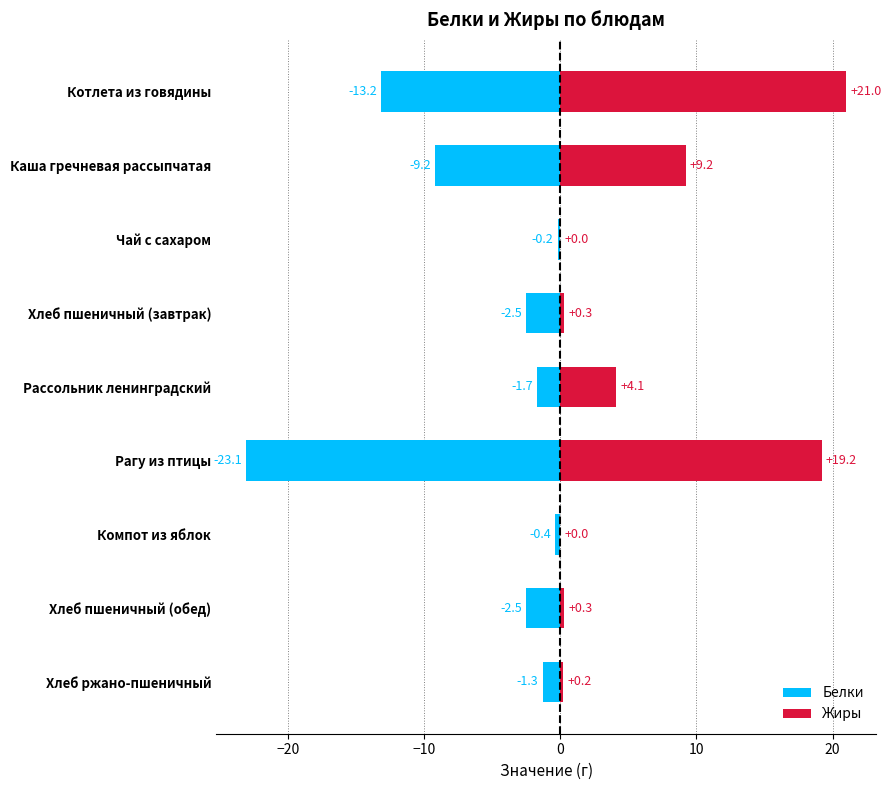

List the series in order of their peak value, highest first.

Жиры, Белки